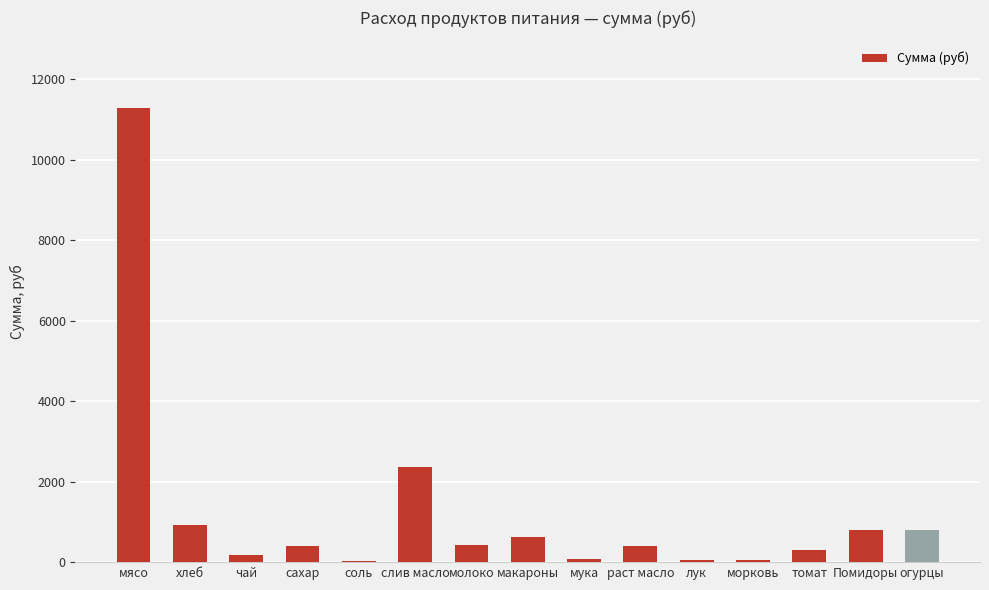

What is the greatest value displayed?

11277.0